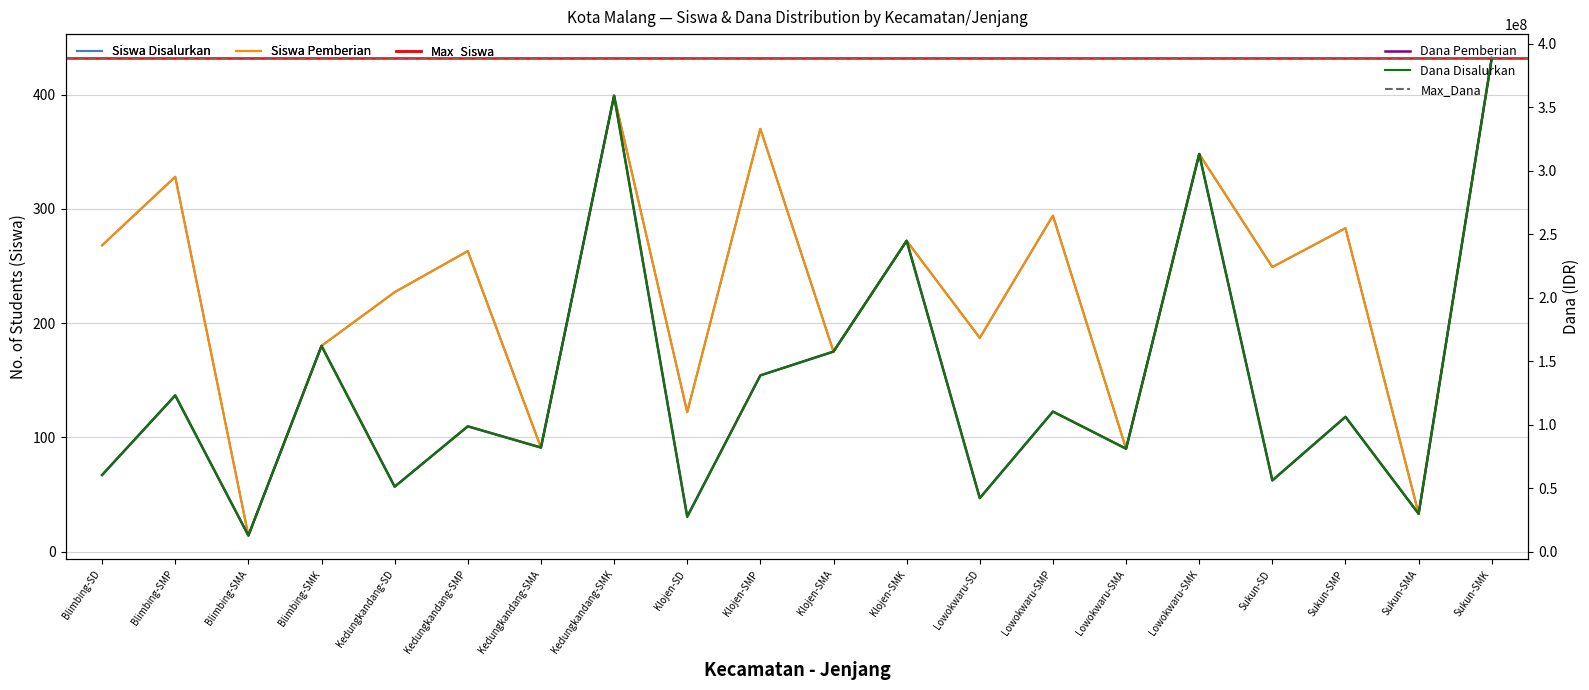

What is the spread (max minus min) of values at Kedungkandang-SMA?

81899909